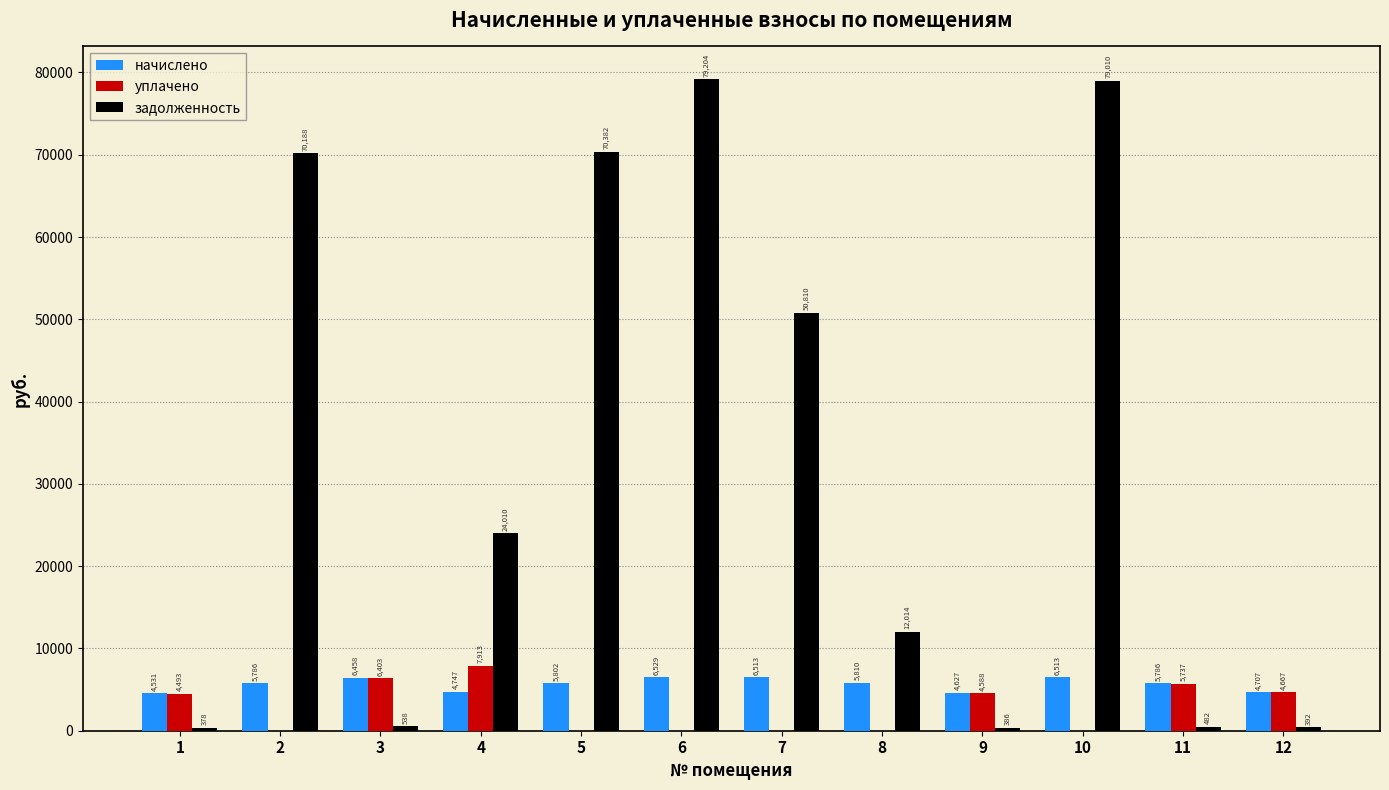

Between 3 and 10, which series saw the biggest shift?

задолженность